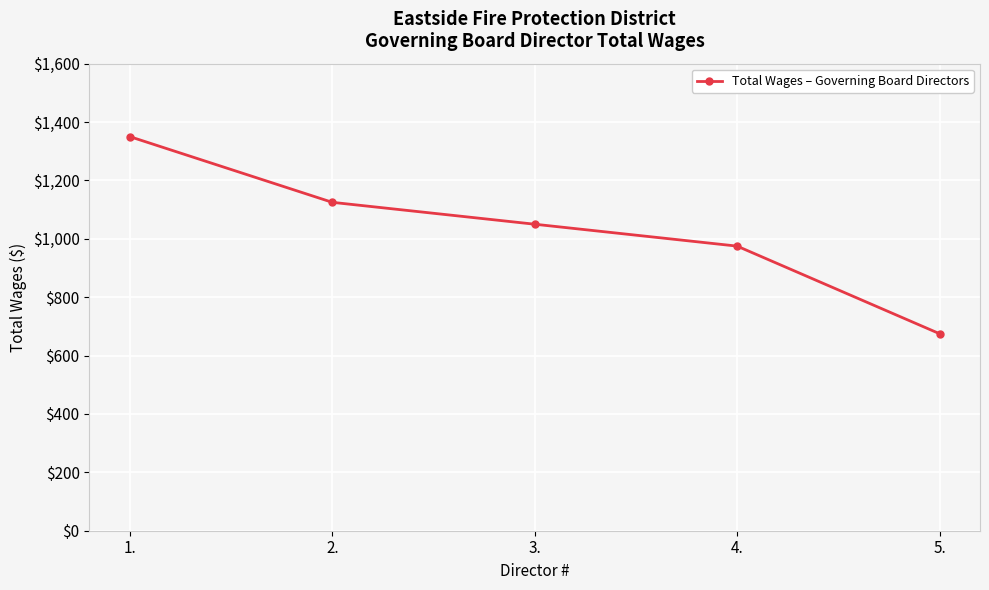

What value does the data have at 5., to the nearest 100?

700